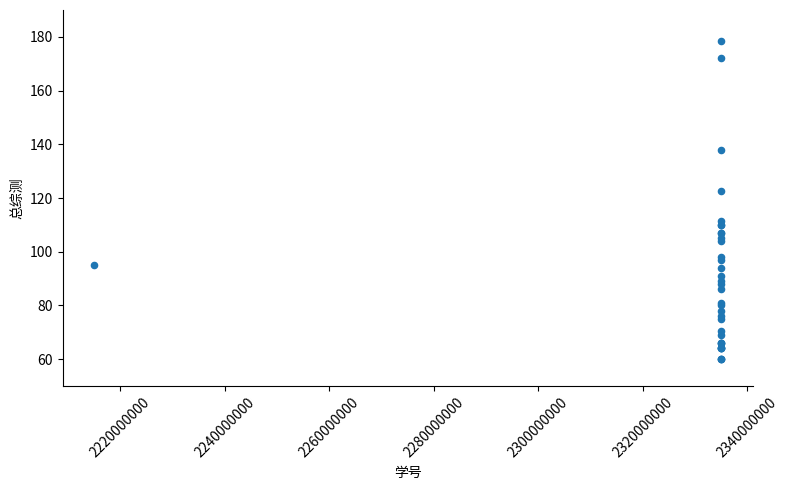

What Y value in the scatter plot is closest to 119?

122.5